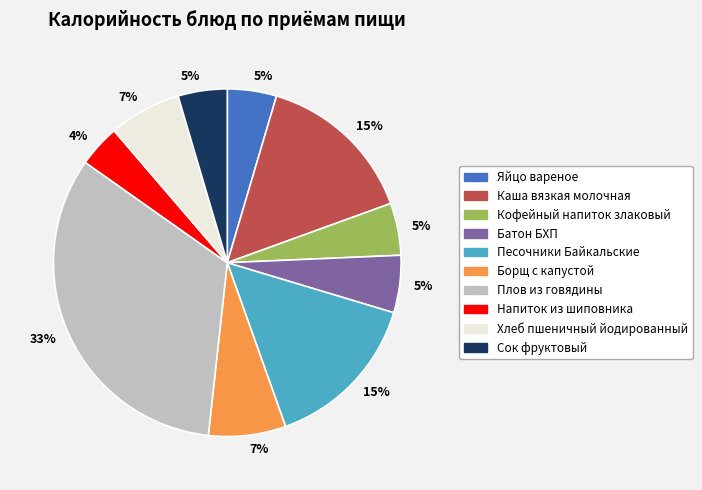

Is there a majority slice in this chart?

No